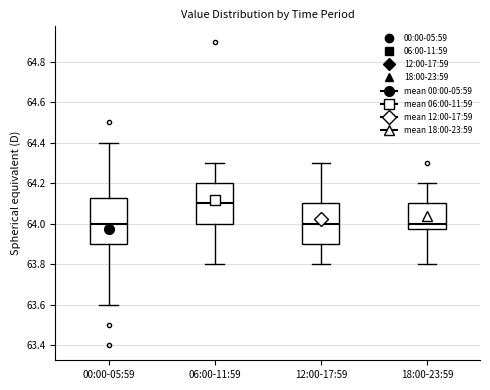

Where is the upper edge of the box for 18:00-23:59 on the y-axis? The values are not printed on the chart, so give them approximately, as read against the axis.

64.10